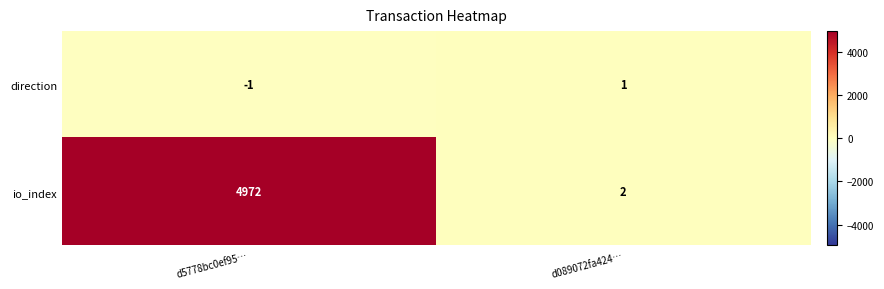

How many series are shown in this chart?

2